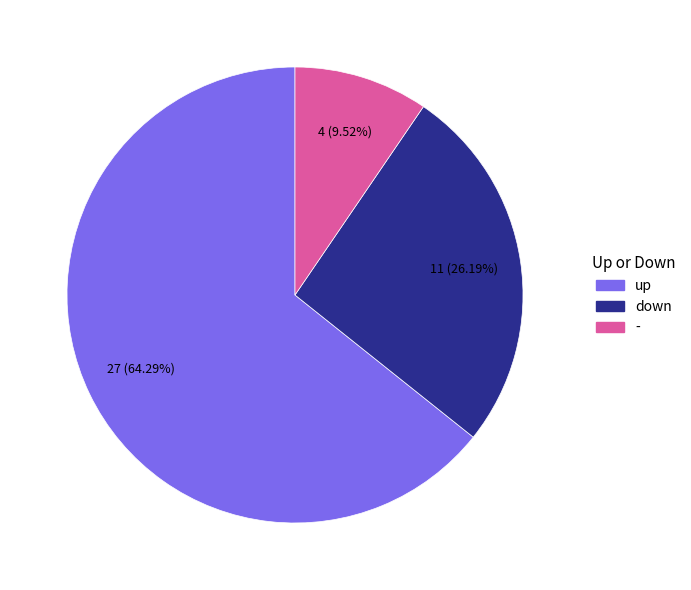

Which category accounts for the majority?

up